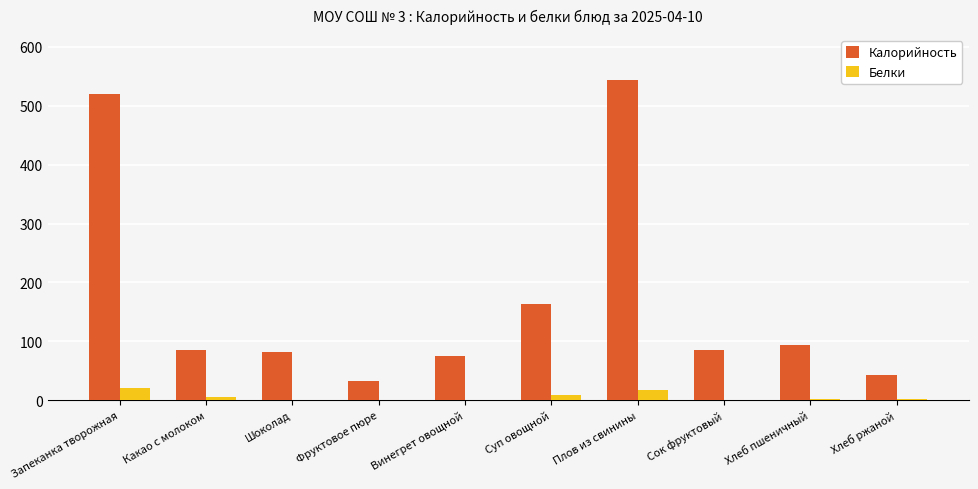

Which series has the largest total across all categories?

Калорийность